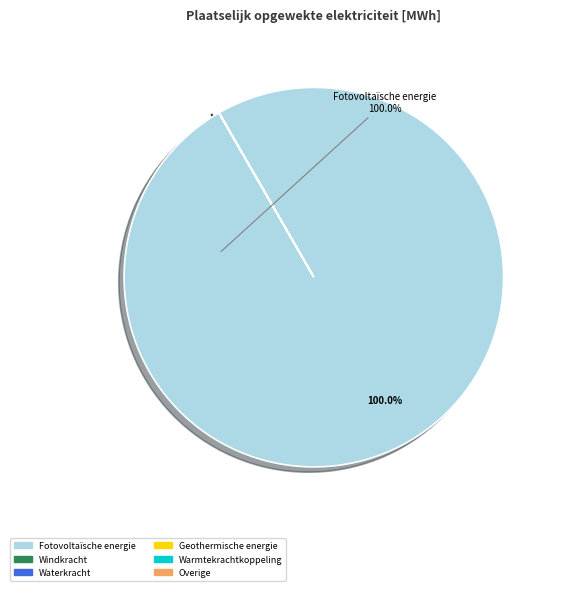

Which category has the biggest portion of the pie?

Fotovoltaïsche energie